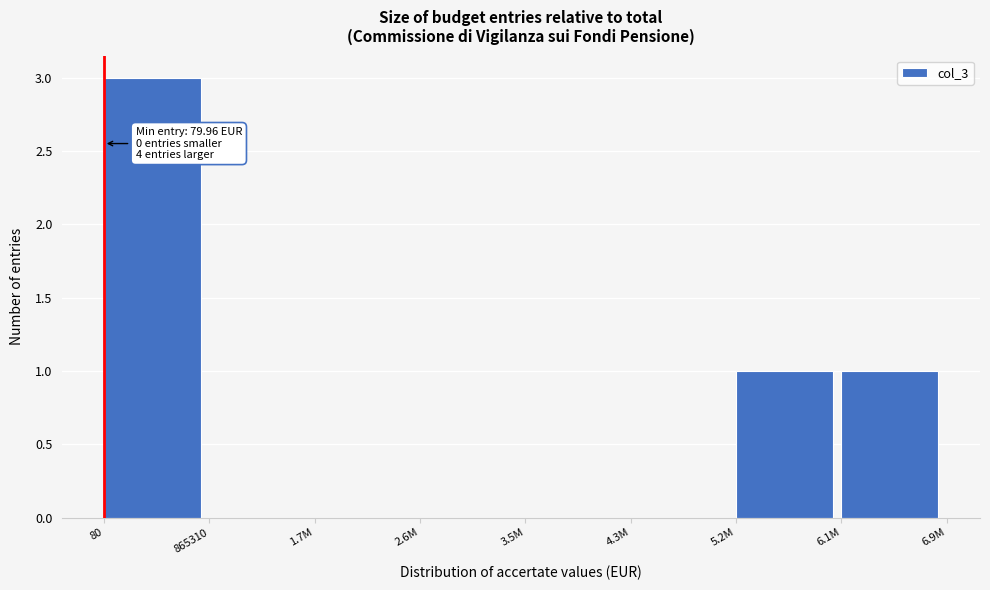

Reading left to right, list all the values displayed in this chart.

80=3	865310=0	1.7M=0	2.6M=0	3.5M=0	4.3M=0	5.2M=1	6.1M=1